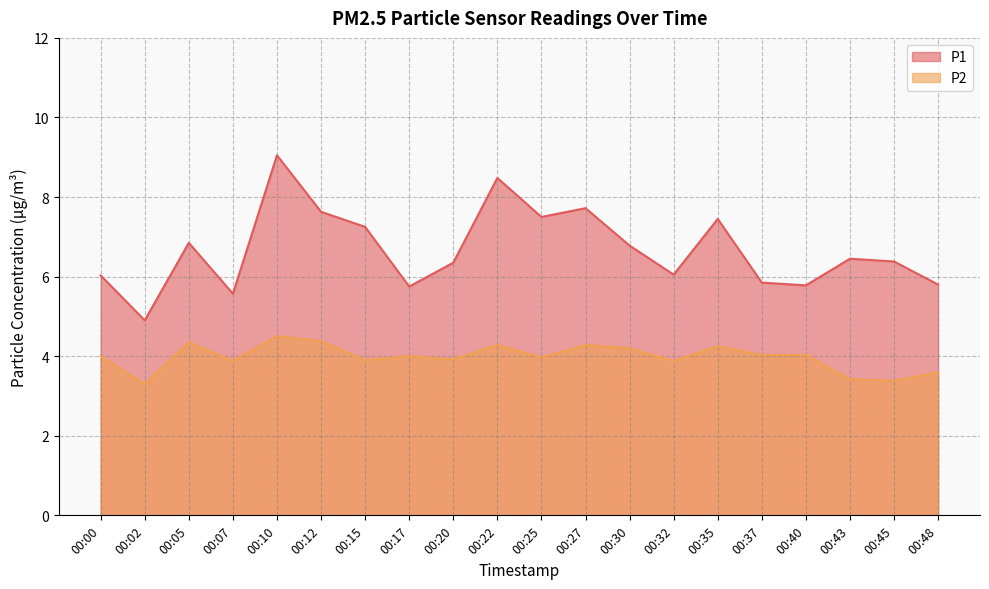

What is the sum of the P1 values at 00:30 and 00:27?

14.5